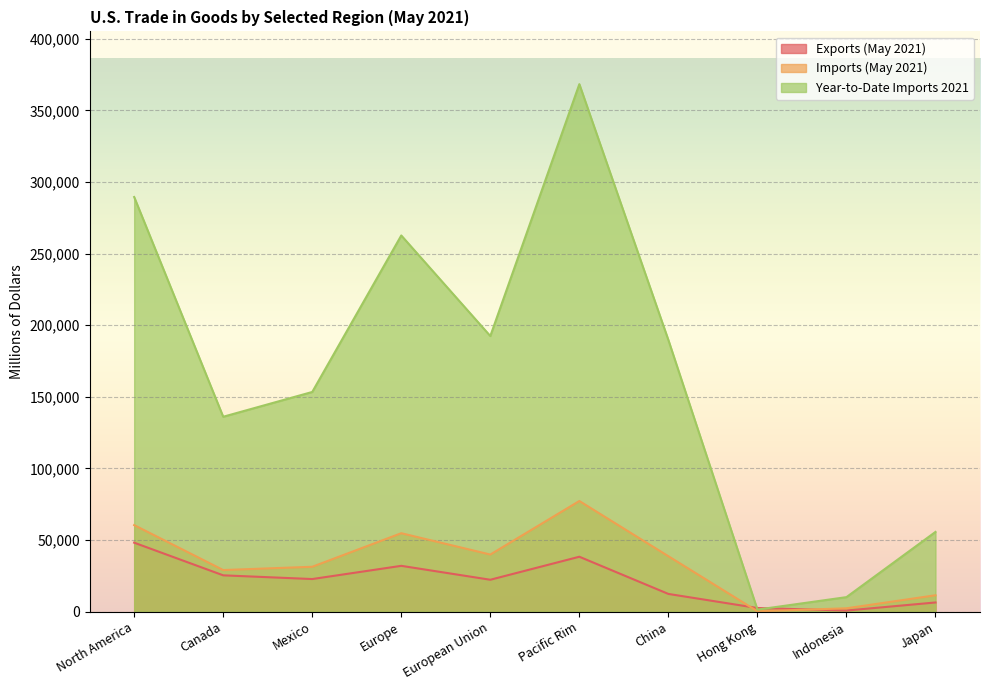

Which series has the largest total across all categories?

Year-to-Date Imports 2021